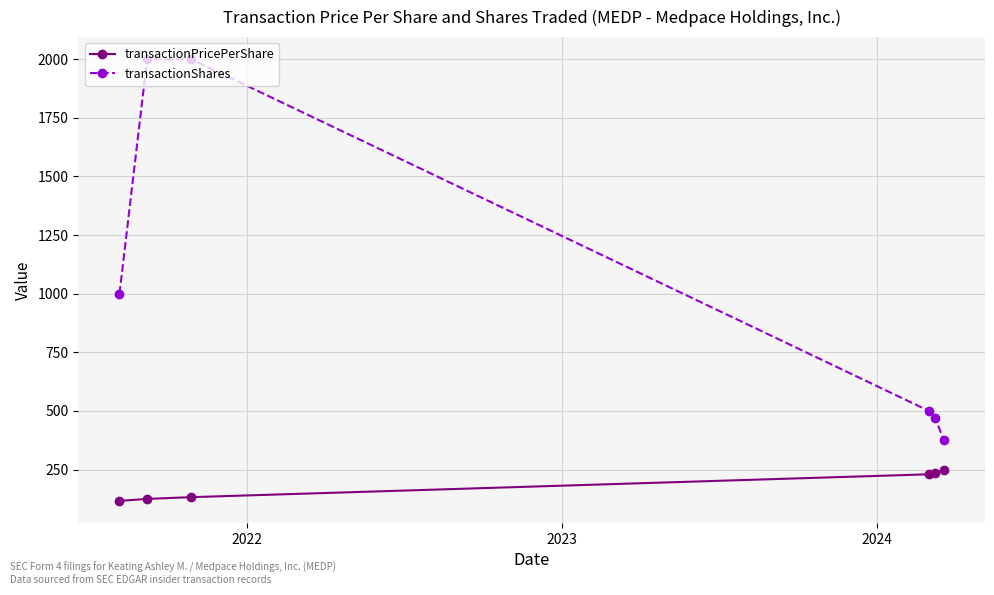

What is the difference between the maximum and minimum values in the transactionPricePerShare series?

130.6